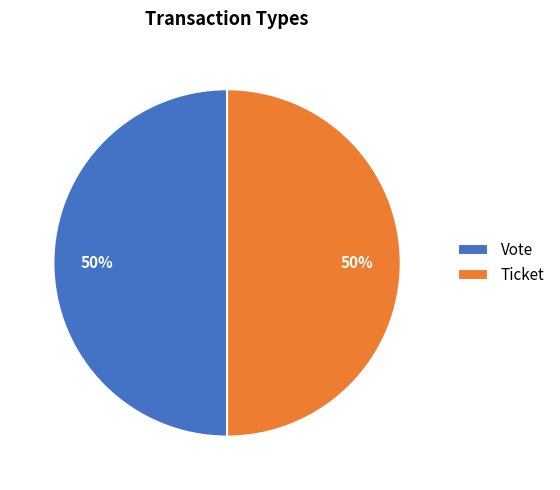

To the nearest percent, what is the combined percentage of Vote and Ticket?

100%